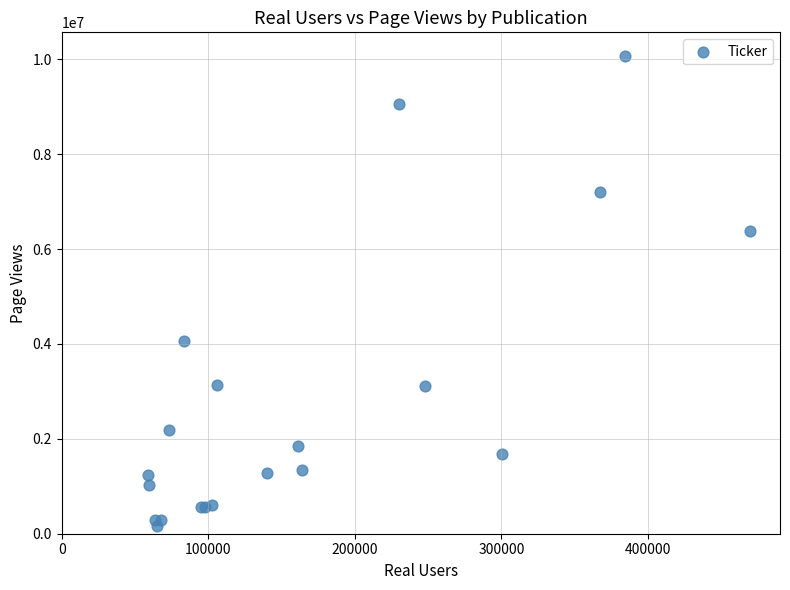

What Y value in the scatter plot is closest to 5116210?

4063091